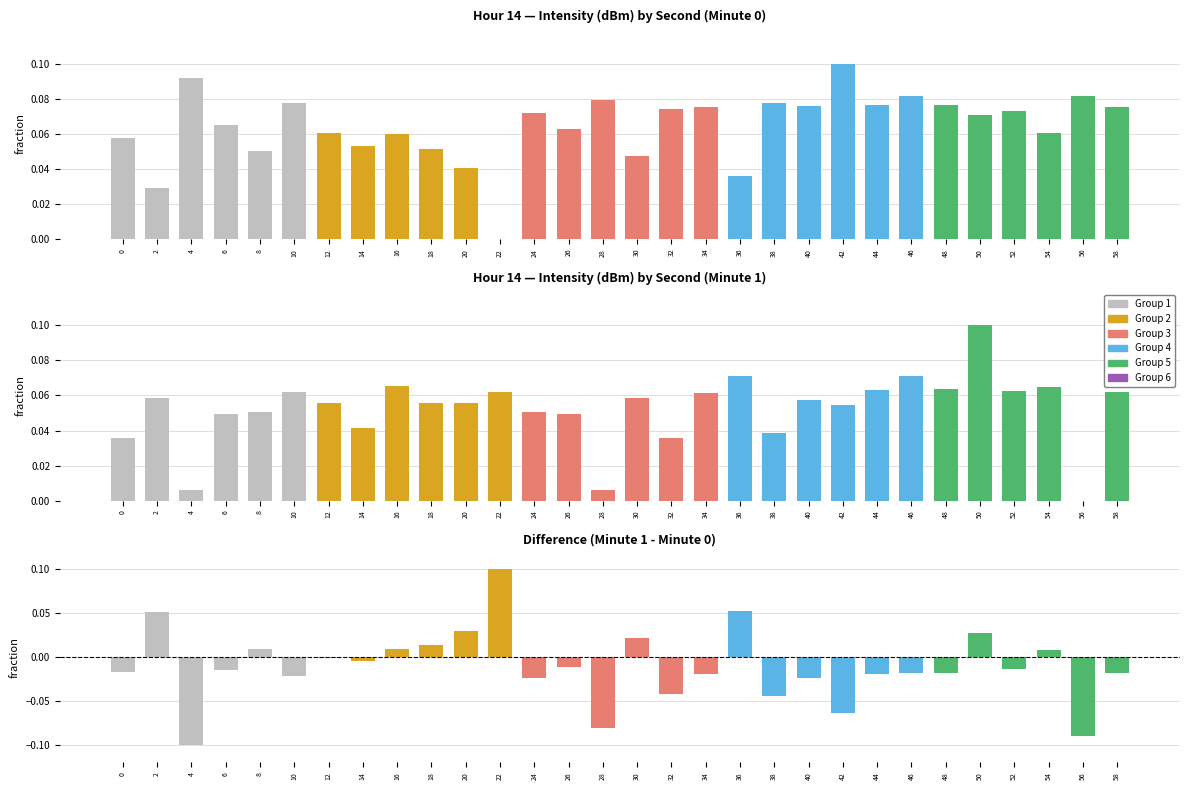

How many bars are there in total?

90